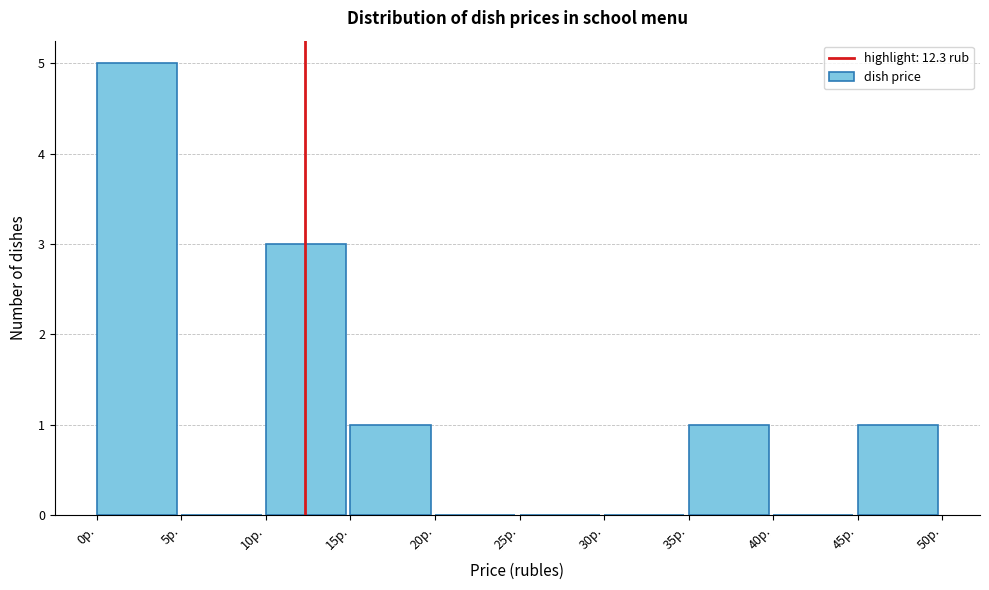

What is the height of the bar covering 10 to 15 on the x-axis? The values are not printed on the chart, so give them approximately, as read against the axis.

3